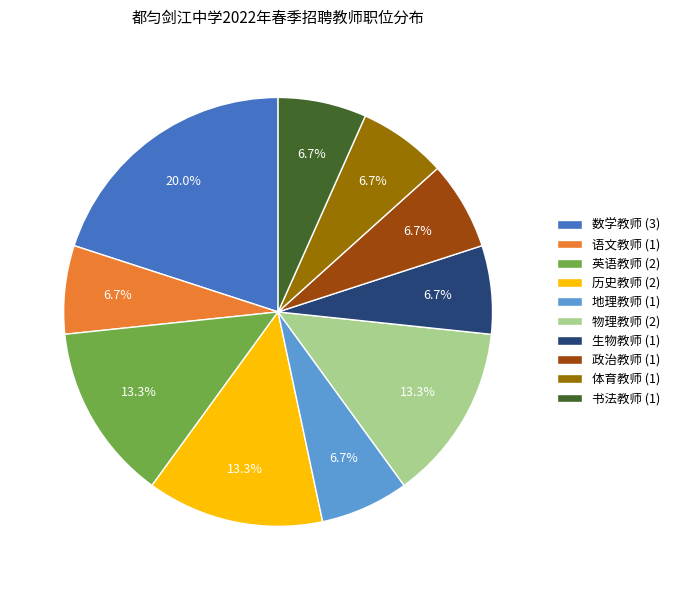

Does 地理教师 account for over 50% of the chart?

No